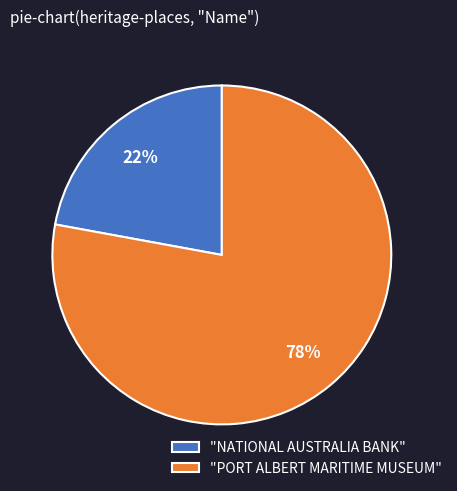

Which category has the smallest portion of the pie?

"NATIONAL AUSTRALIA BANK"